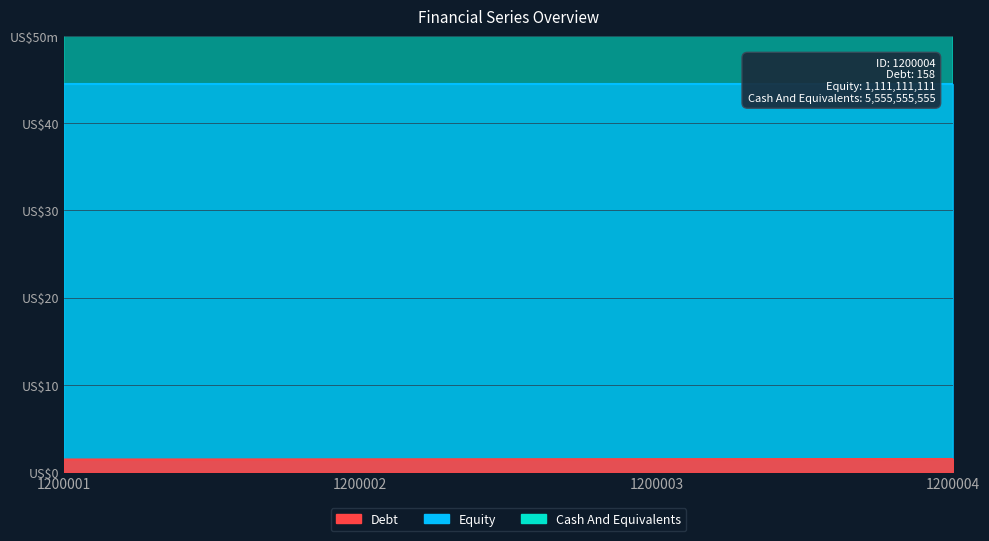

What is the sum of all Debt values?

700.0